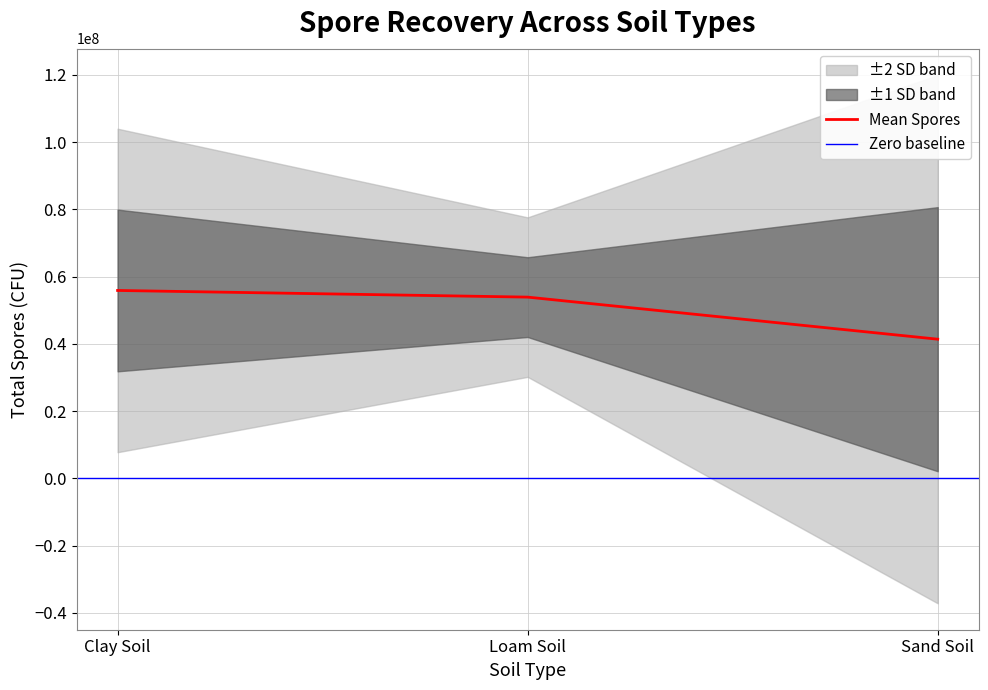

The Mean Spores series shows 22540294 at Sand Soil. True or false?

False